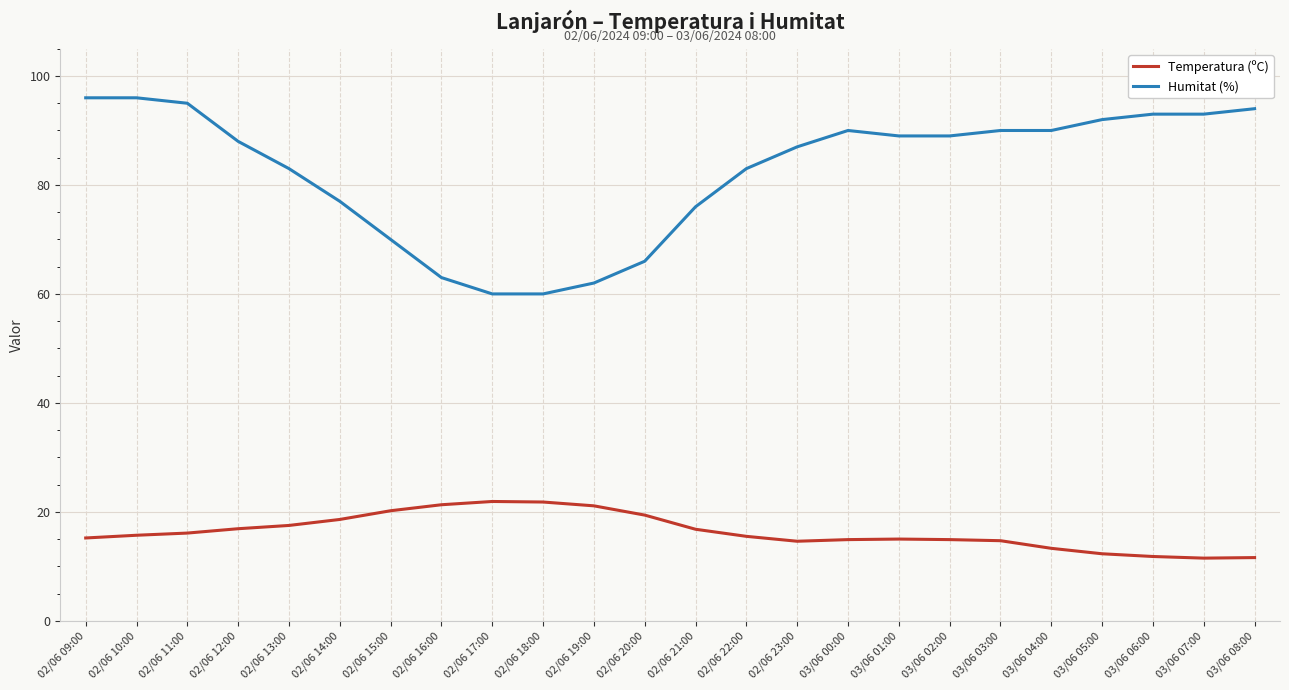

True or false: Humitat (%) and Temperatura (ºC) cross at least once.

False